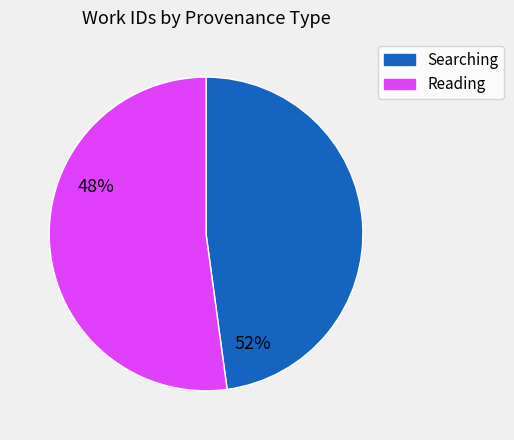

Does any single category account for the majority?

Yes